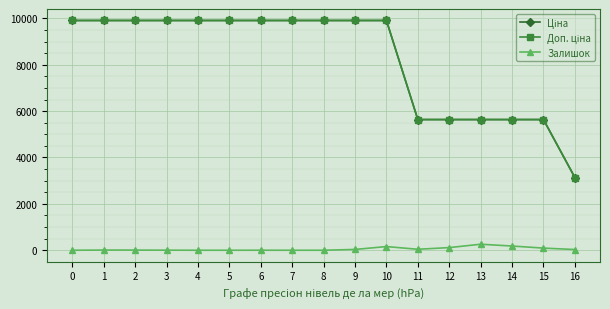

What is the total value across all series at 5?

19817.0